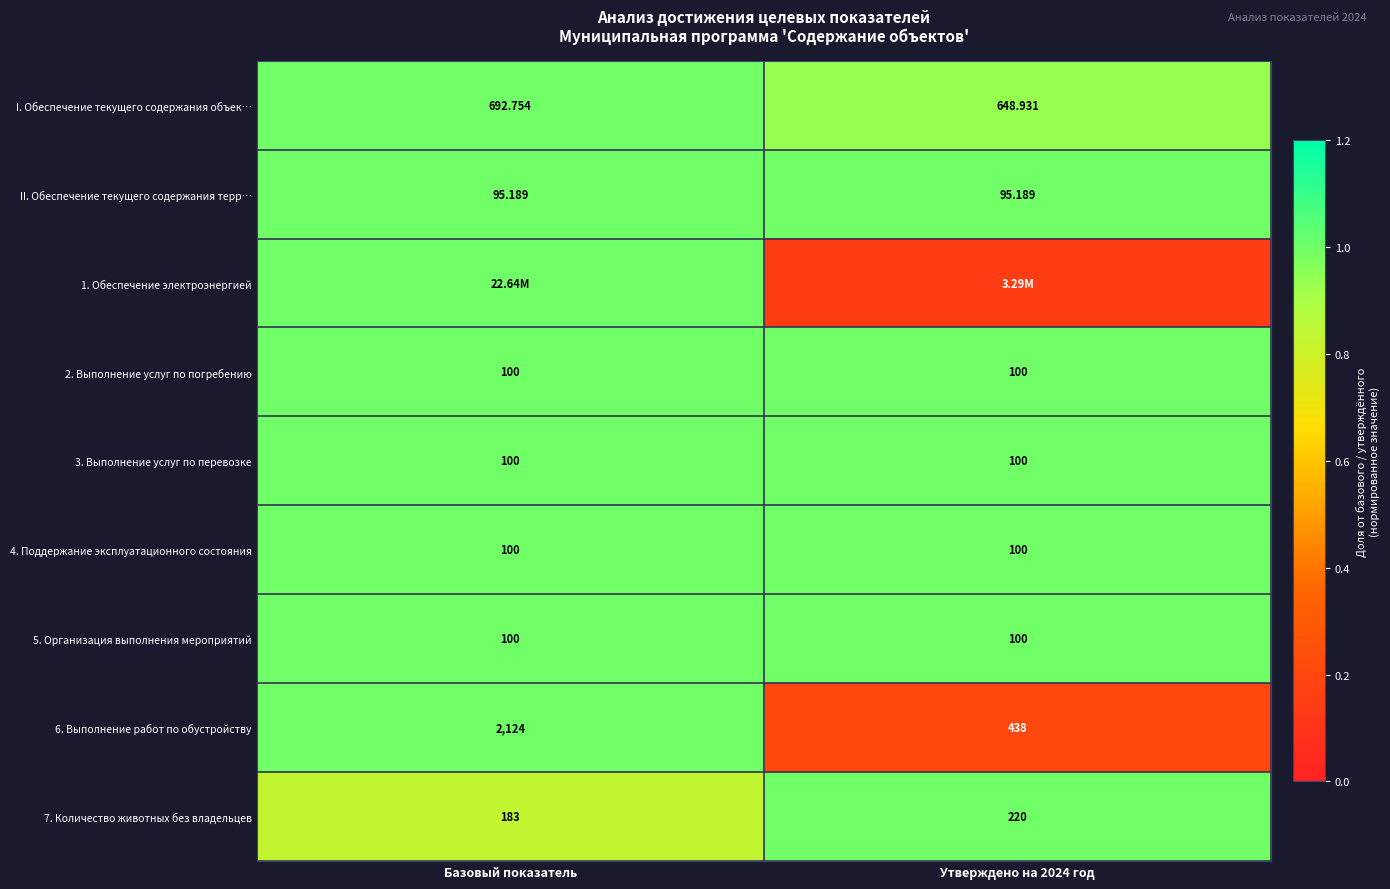

At which label is 7. Количество животных без владельцев closest to 201?

Базовый показатель